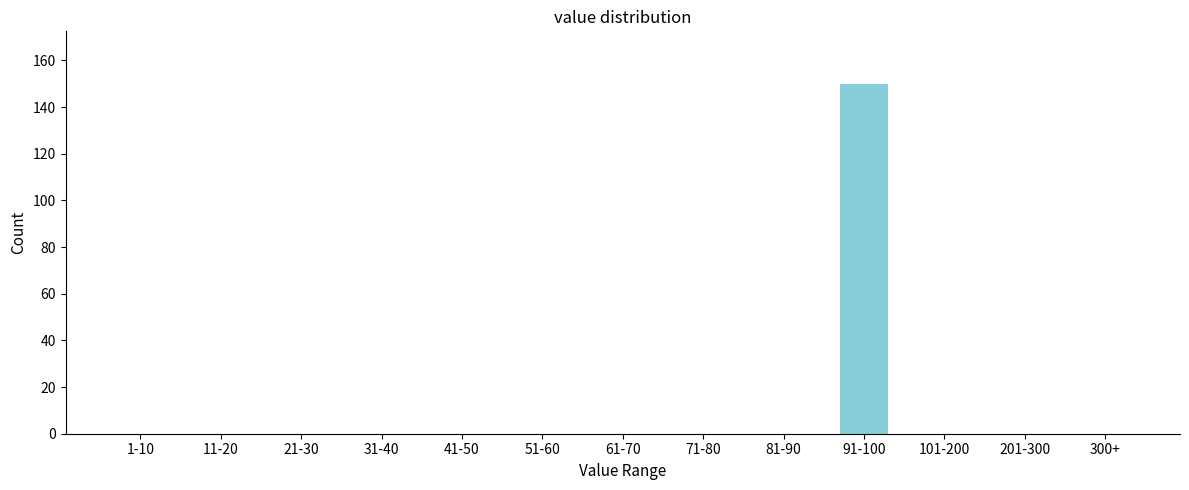

Reading left to right, transcribe all the data shown in this chart.

1-10=0	11-20=0	21-30=0	31-40=0	41-50=0	51-60=0	61-70=0	71-80=0	81-90=0	91-100=150	101-200=0	201-300=0	300+=0